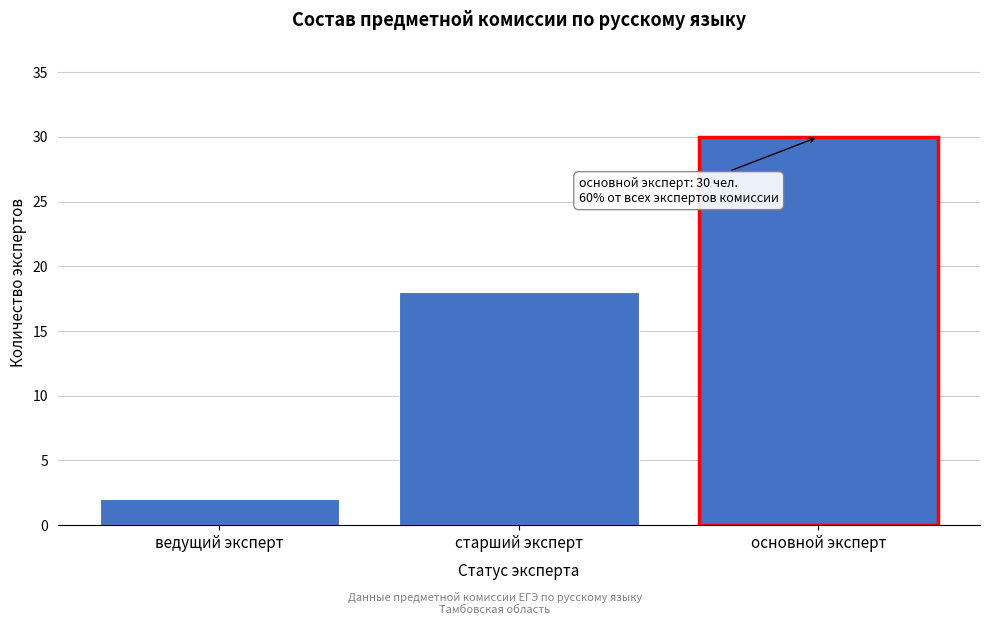

Reading left to right, extract all data points from this chart.

ведущий эксперт=2	старший эксперт=18	основной эксперт=30